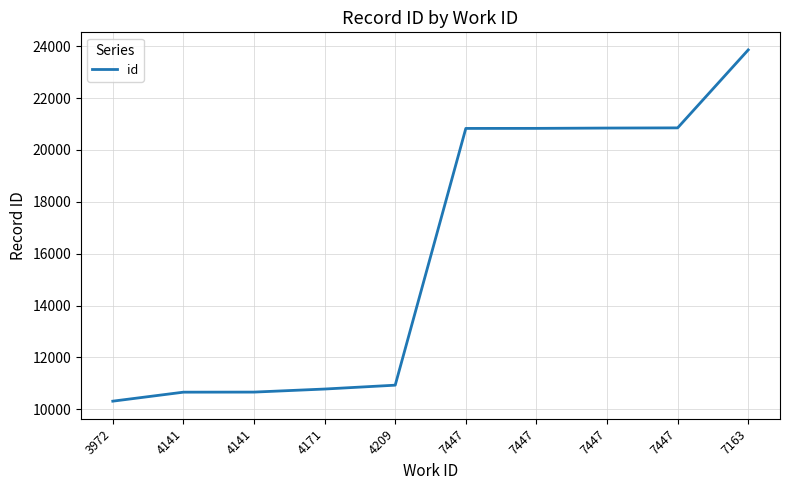

What value does the data have at 7447, to the nearest 50?

20850